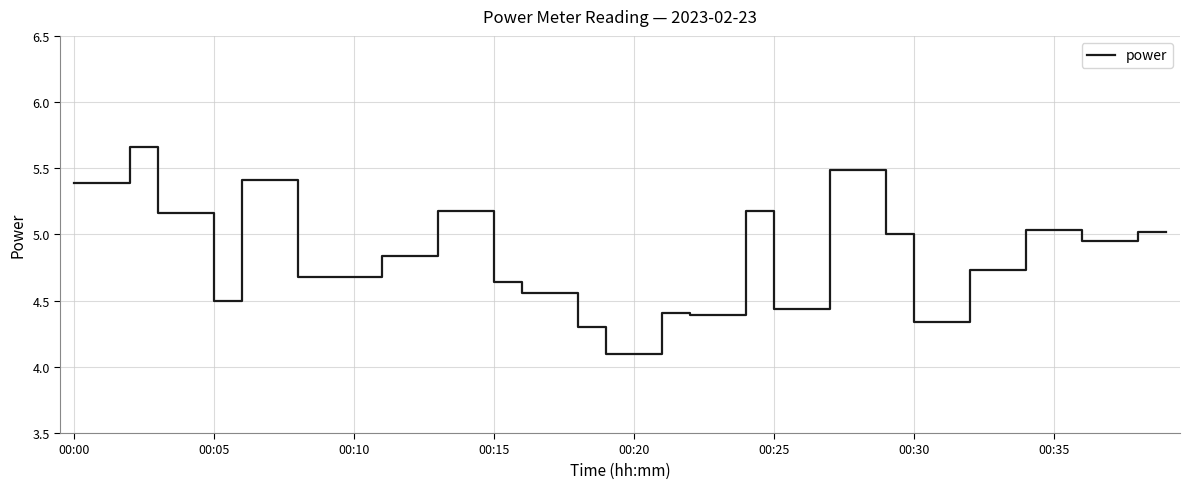

What is the difference between the maximum and minimum values?

1.6